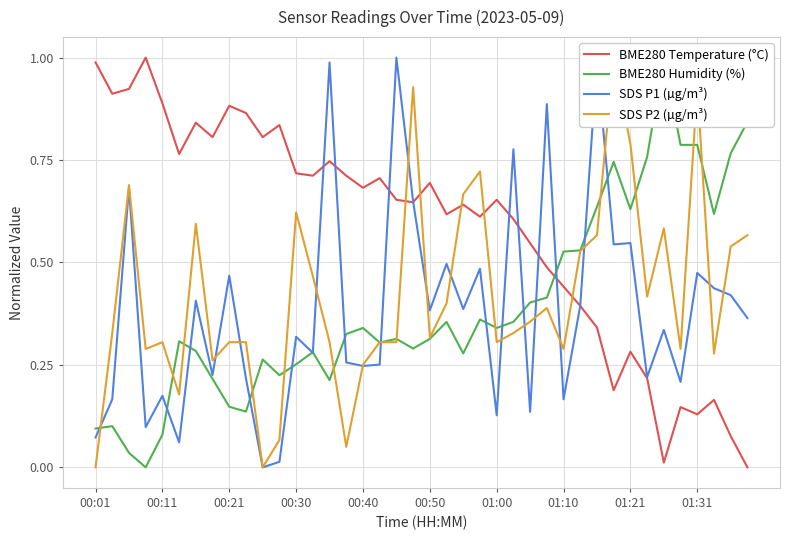

Which has a higher value, 12 or 01:10?

01:10